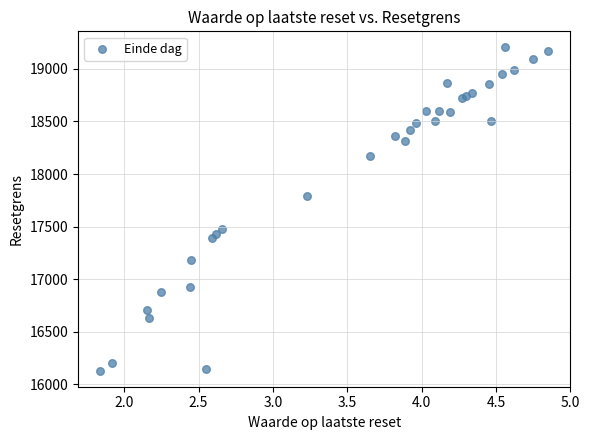

What Y value in the scatter plot is closest to 17667?

17794.3